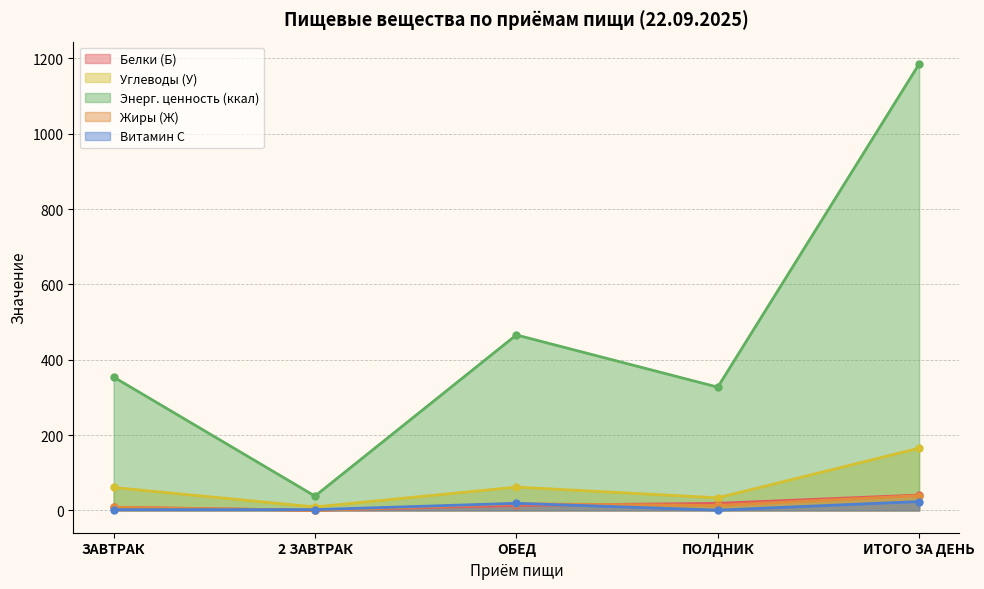

The Витамин С series shows 18.8 at ОБЕД. True or false?

True